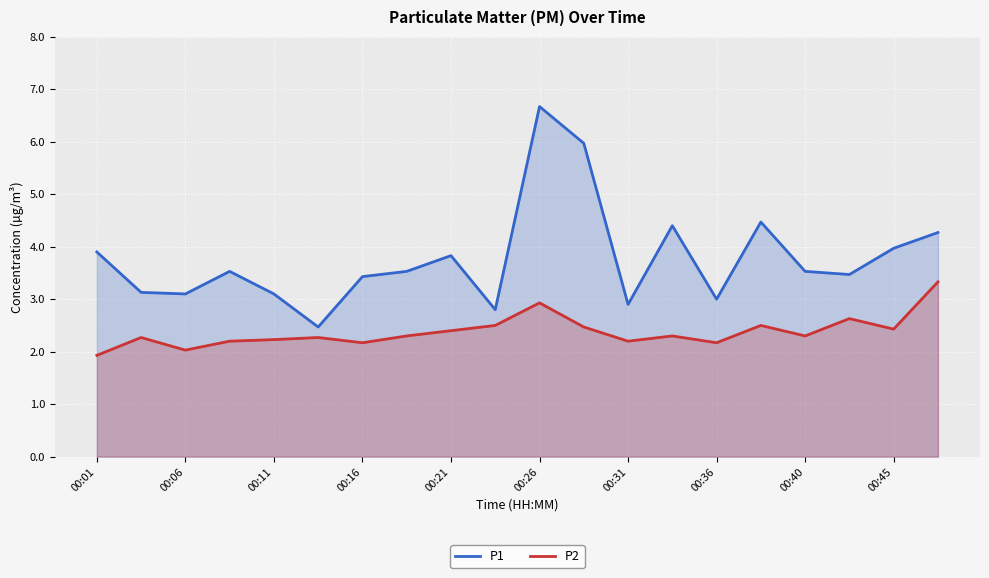

True or false: P1 has a value of 5.0 at 00:45.

False